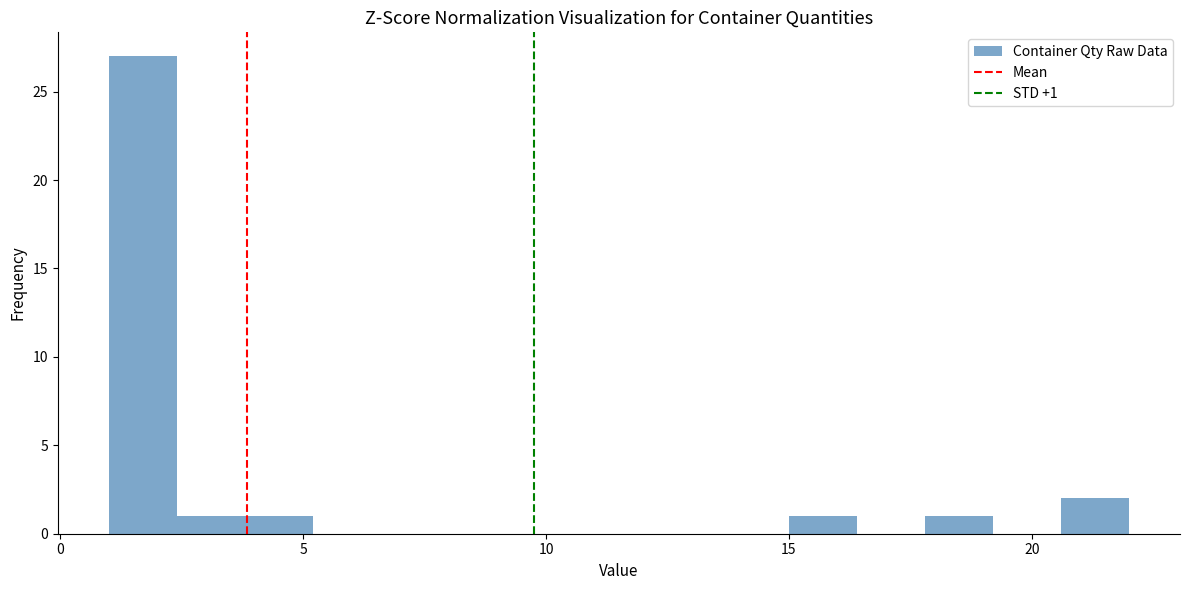

Read against the x-axis, roughly where is the centre of the tallest bar?

1.5